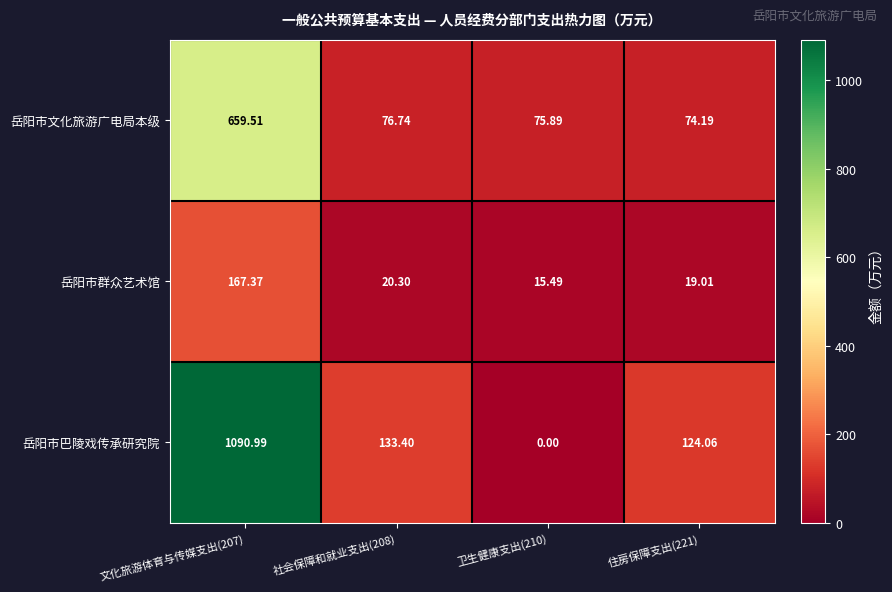

Is the value of 岳阳市文化旅游广电局本级 at 住房保障支出(221) greater than the value of 岳阳市巴陵戏传承研究院 at 卫生健康支出(210)?

Yes